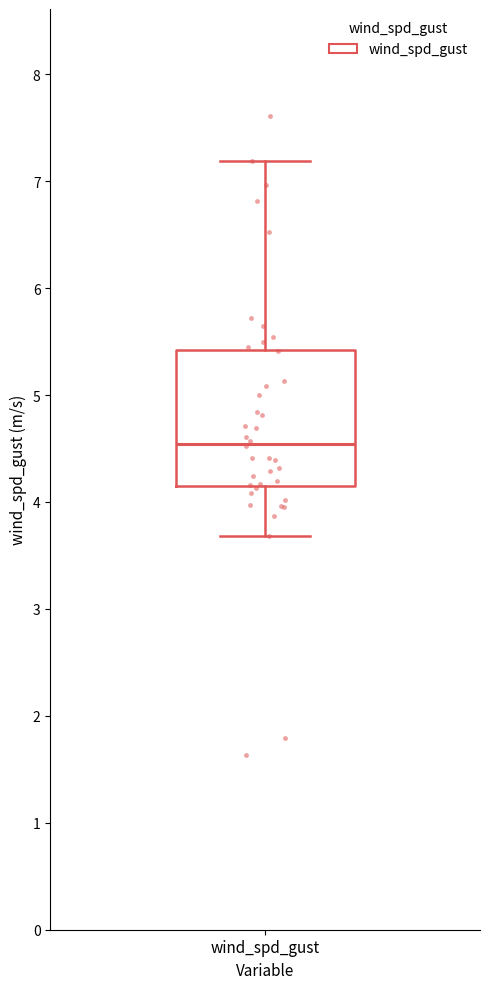

Read this box plot against the y-axis: the position of the median line, the range covered by the box, and the ends of both whiskers. The values are not printed on the chart, so give them approximately, as read against the axis.

median 4.5, box 4.2 to 5.4, whiskers 3.7 to 7.2